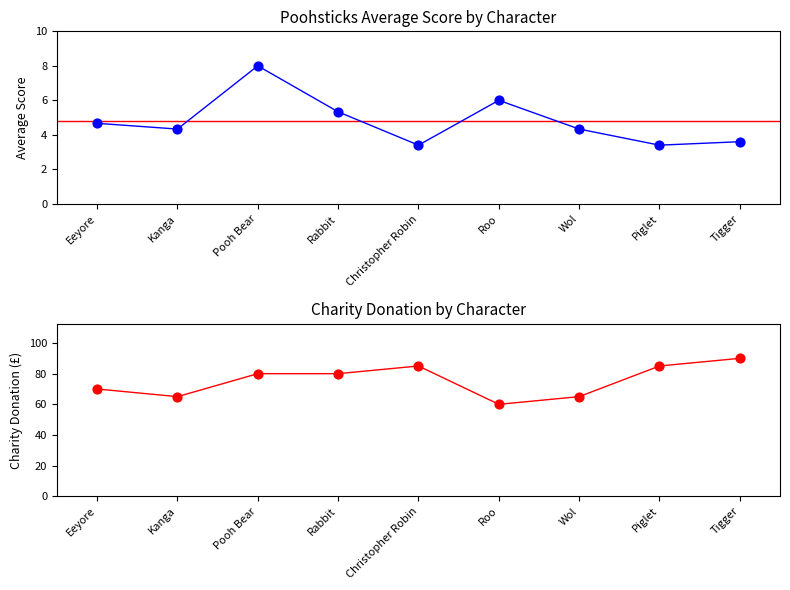

Which series has the largest total across all categories?

Charity Donation